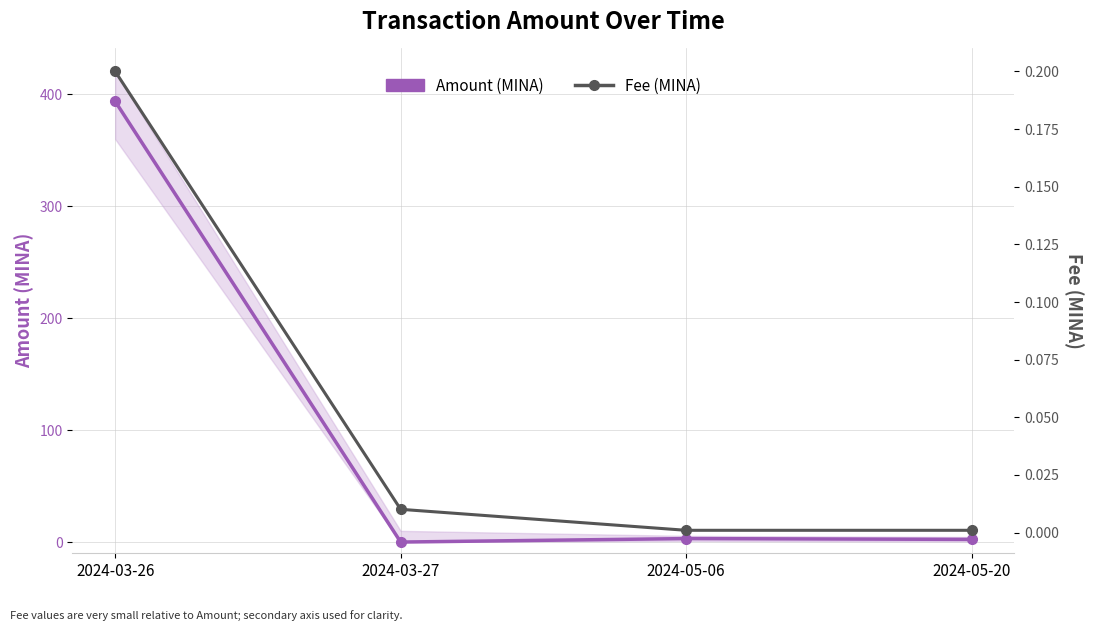

The value of Fee (MINA) at 2024-03-26 is 0.3. True or false?

False